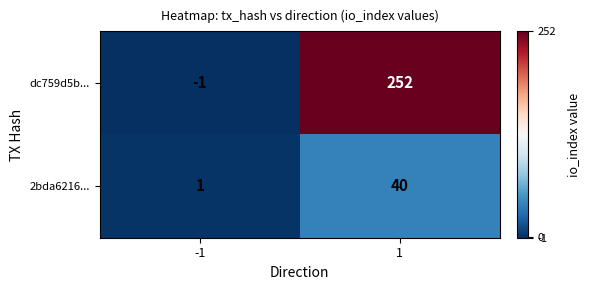

The dc759d5b... series shows -2 at -1. True or false?

False